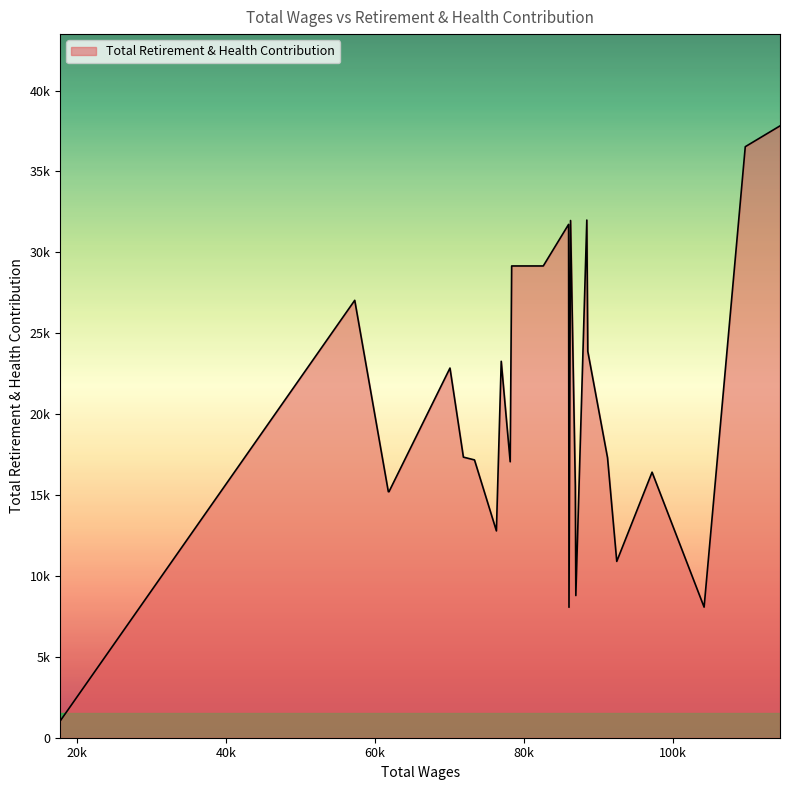

Does the chart have visible grid lines?

No